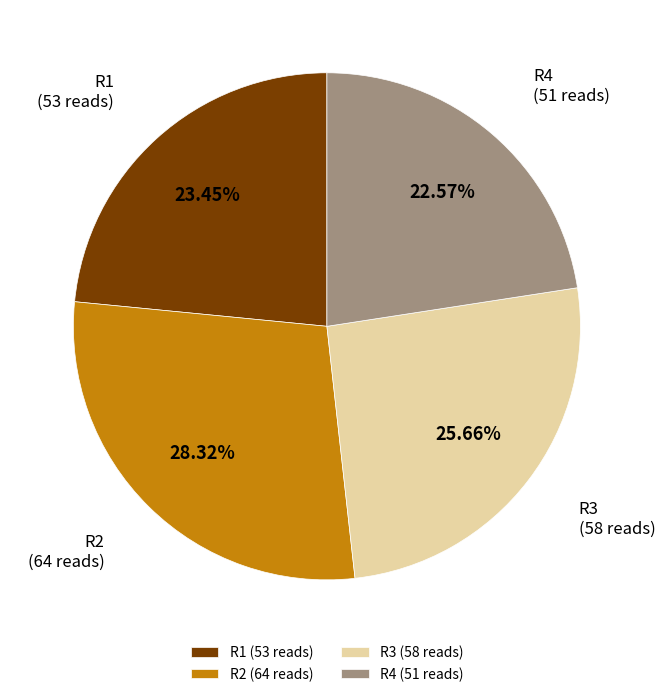

Does R1 represent more than half of the total?

No